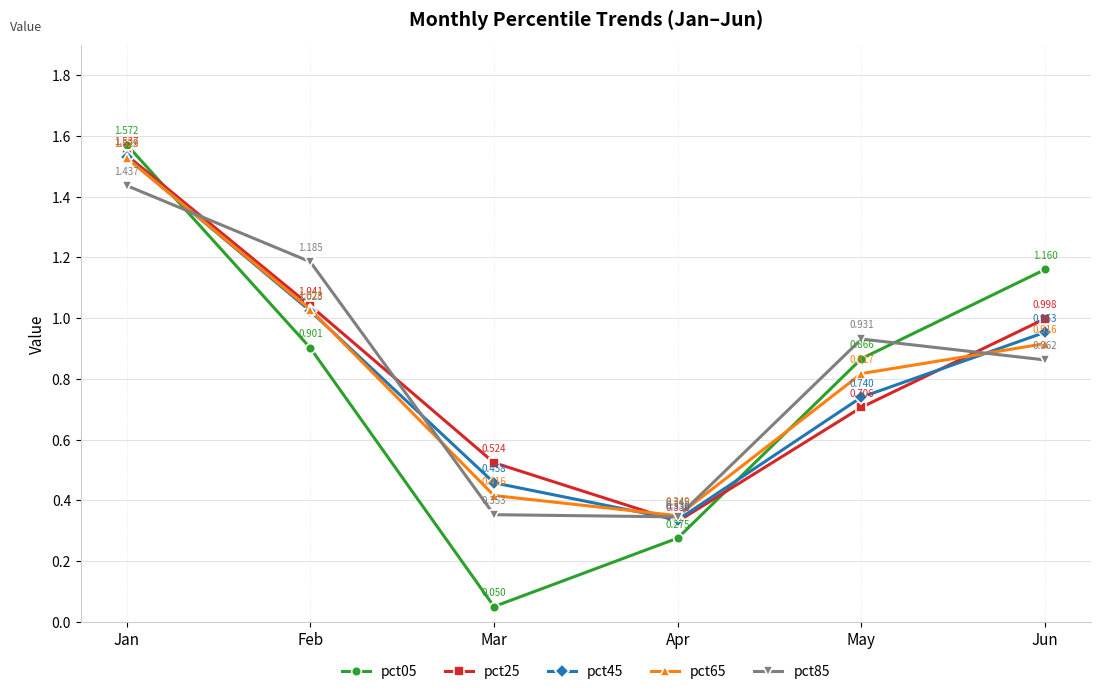

True or false: pct25 has a value of 1.0 at Jan.

False